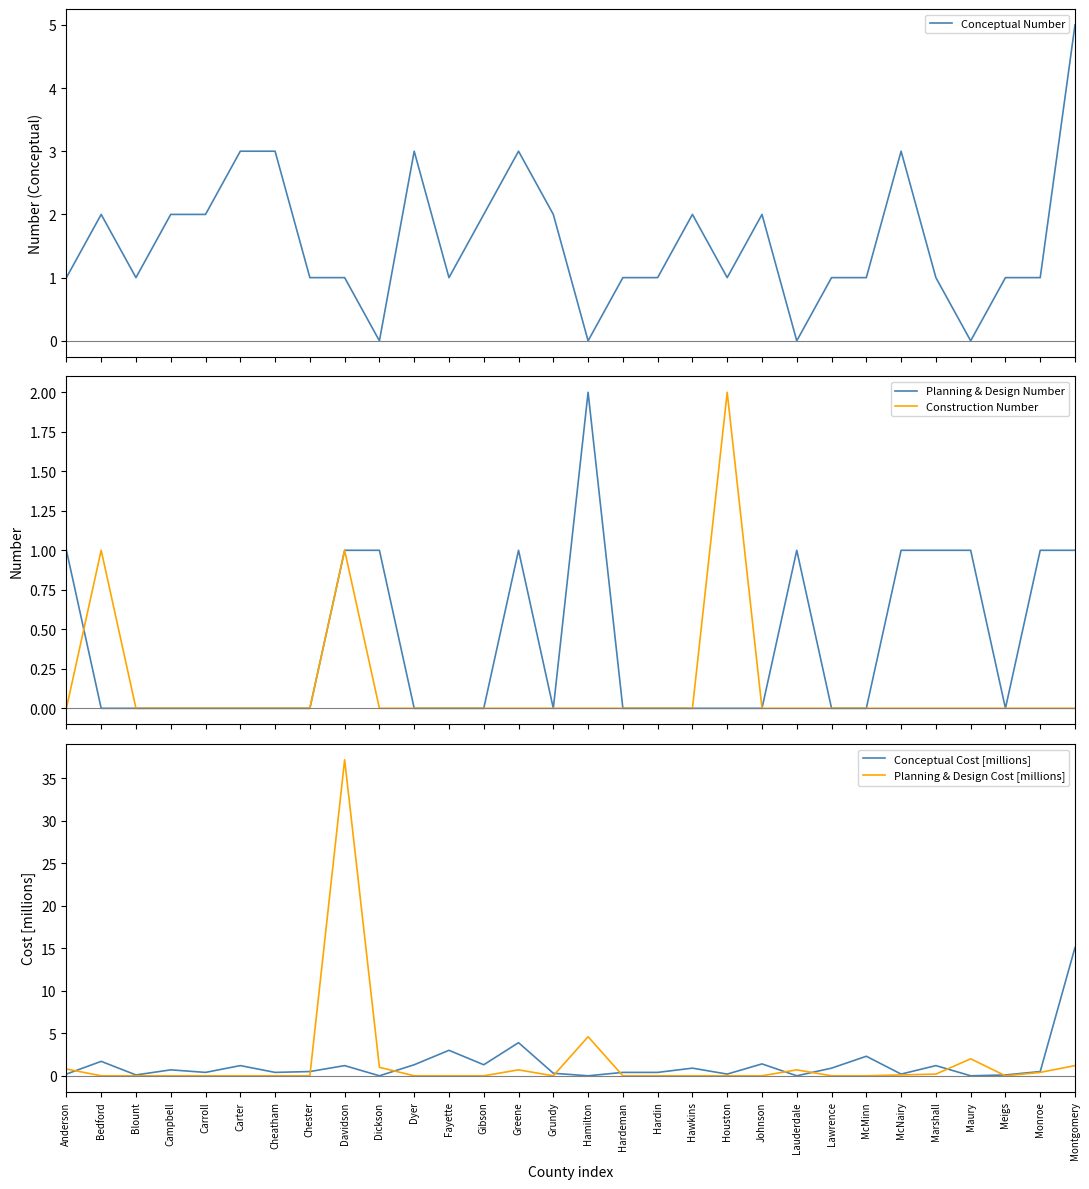

Reading left to right, what are all the values shown in this chart?

Conceptual Number: 1.0	2.0	1.0	2.0	2.0	3.0	3.0	1.0	1.0	0.0	3.0	1.0	2.0	3.0	2.0	0.0	1.0	1.0	2.0	1.0	2.0	0.0	1.0	1.0	3.0	1.0	0.0	1.0	1.0	5.0
Planning & Design Number: 1.0	0.0	0.0	0.0	0.0	0.0	0.0	0.0	1.0	1.0	0.0	0.0	0.0	1.0	0.0	2.0	0.0	0.0	0.0	0.0	0.0	1.0	0.0	0.0	1.0	1.0	1.0	0.0	1.0	1.0
Construction Number: 0.0	1.0	0.0	0.0	0.0	0.0	0.0	0.0	1.0	0.0	0.0	0.0	0.0	0.0	0.0	0.0	0.0	0.0	0.0	2.0	0.0	0.0	0.0	0.0	0.0	0.0	0.0	0.0	0.0	0.0
Conceptual Cost [millions]: 0.2	1.7	0.1	0.7	0.4	1.2	0.4	0.5	1.2	0.0	1.3	3.0	1.3	3.9	0.3	0.0	0.4	0.4	0.9	0.2	1.4	0.0	0.9	2.3	0.2	1.2	0.0	0.1	0.5	15.1
Planning & Design Cost [millions]: 0.8	0.0	0.0	0.0	0.0	0.0	0.0	0.0	37.2	1.0	0.0	0.0	0.0	0.7	0.0	4.6	0.0	0.0	0.0	0.0	0.0	0.7	0.0	0.0	0.1	0.2	2.0	0.0	0.4	1.2